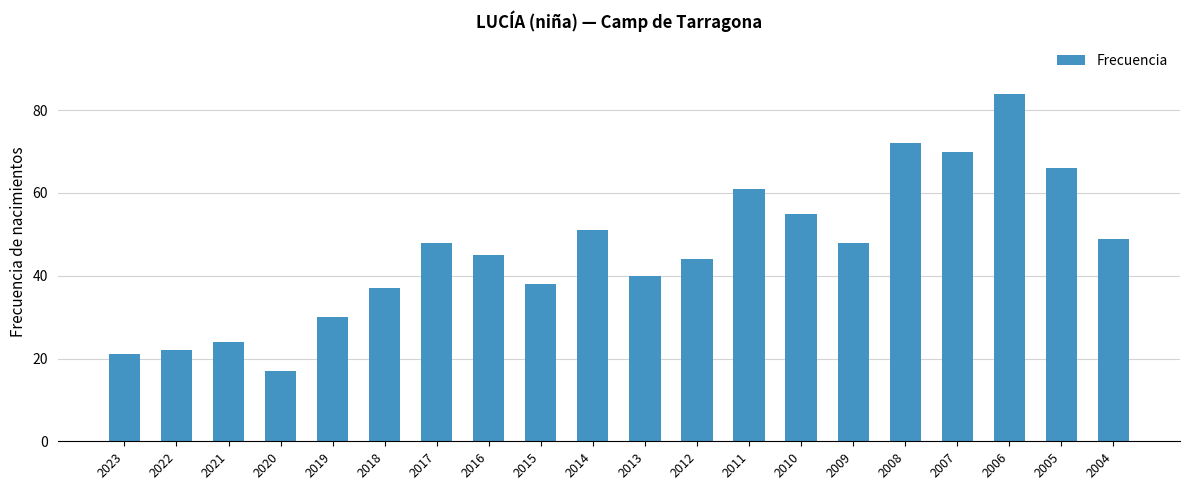

True or false: the data shows 65 at 2015.

False